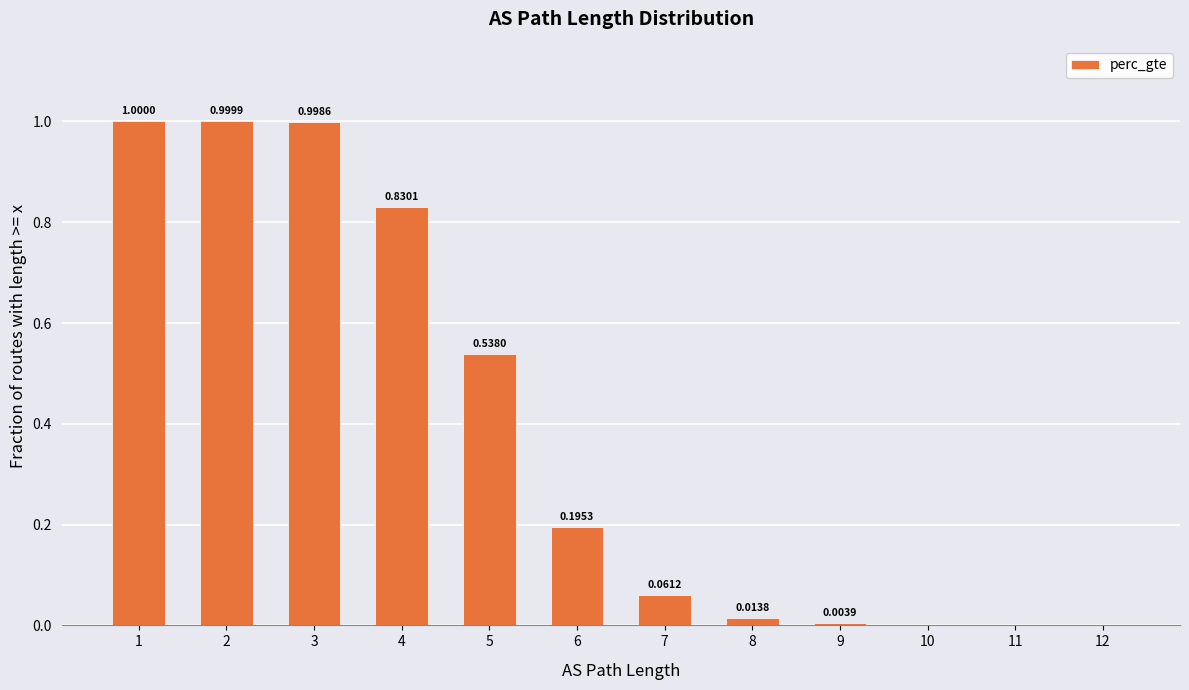

What is the change in value from 5 to 11?

-0.5